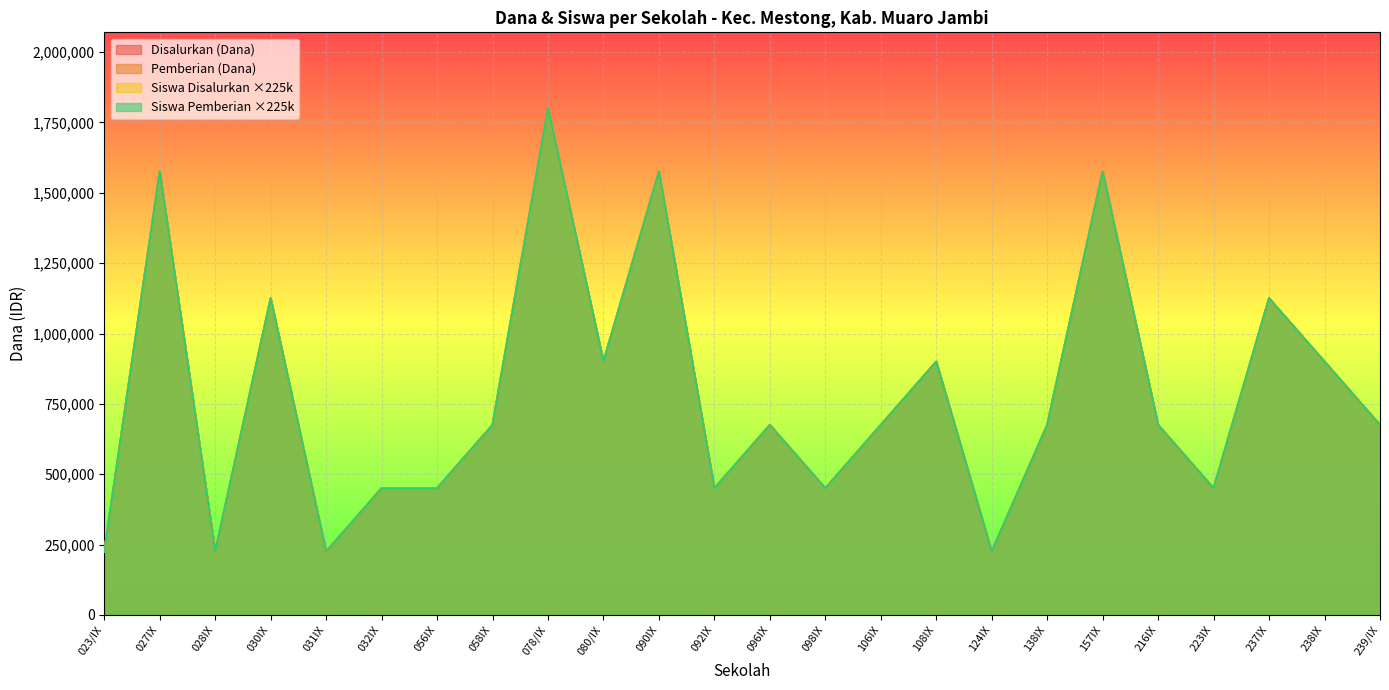

What is the label of the 24th point from the left?

239/IX